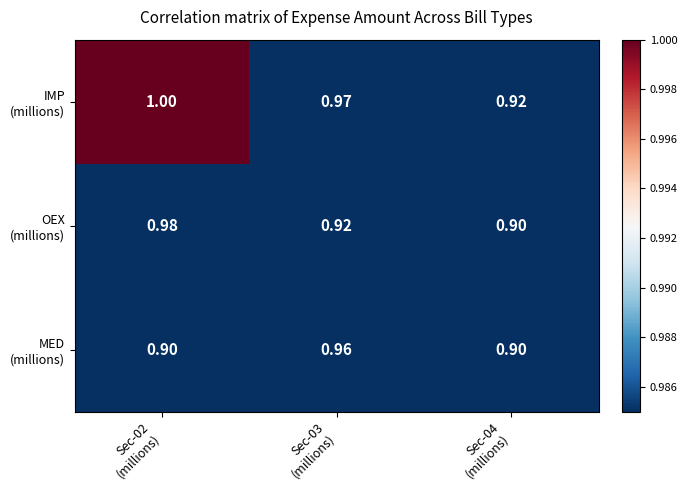

List the series in order of their overall mean, lowest first.

MED (millions), OEX (millions), IMP (millions)